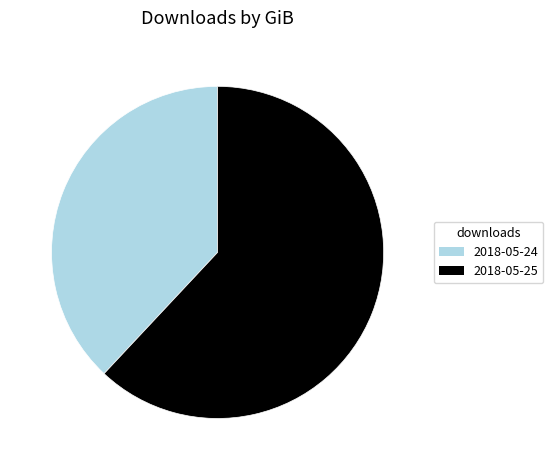

Combined, do 2018-05-24 and 2018-05-25 account for over 50%?

Yes